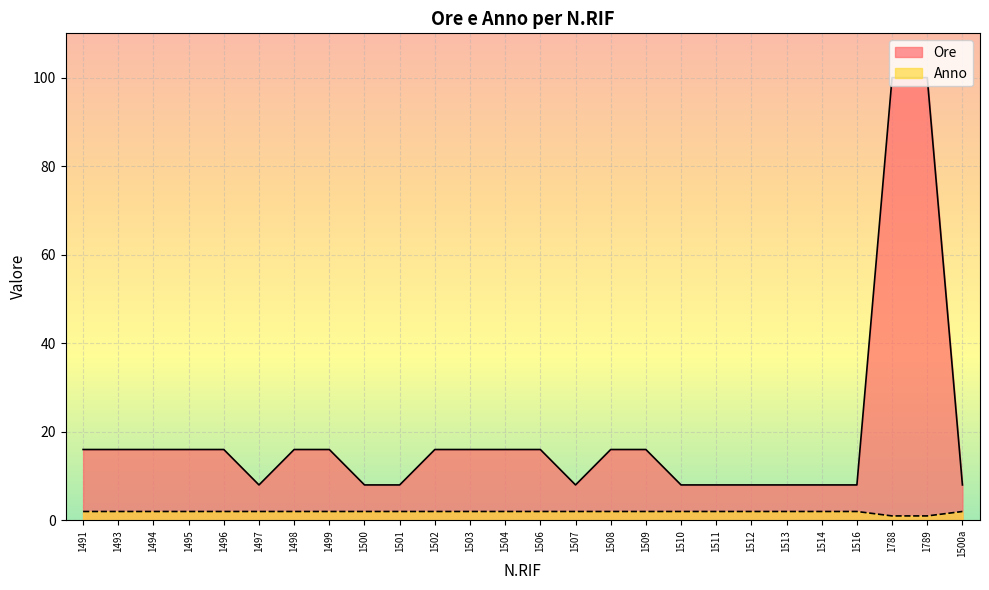

Which series has the largest range (max minus min)?

Ore